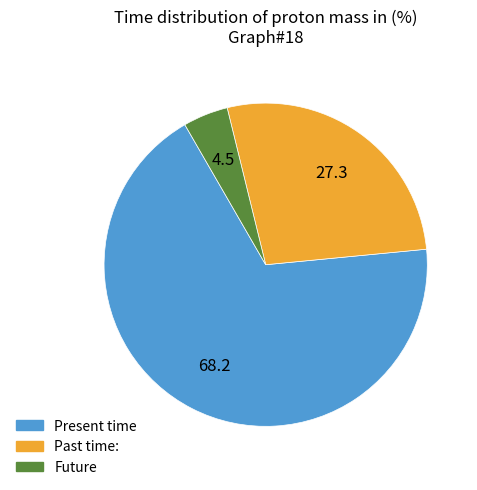

Does any single category account for the majority?

Yes